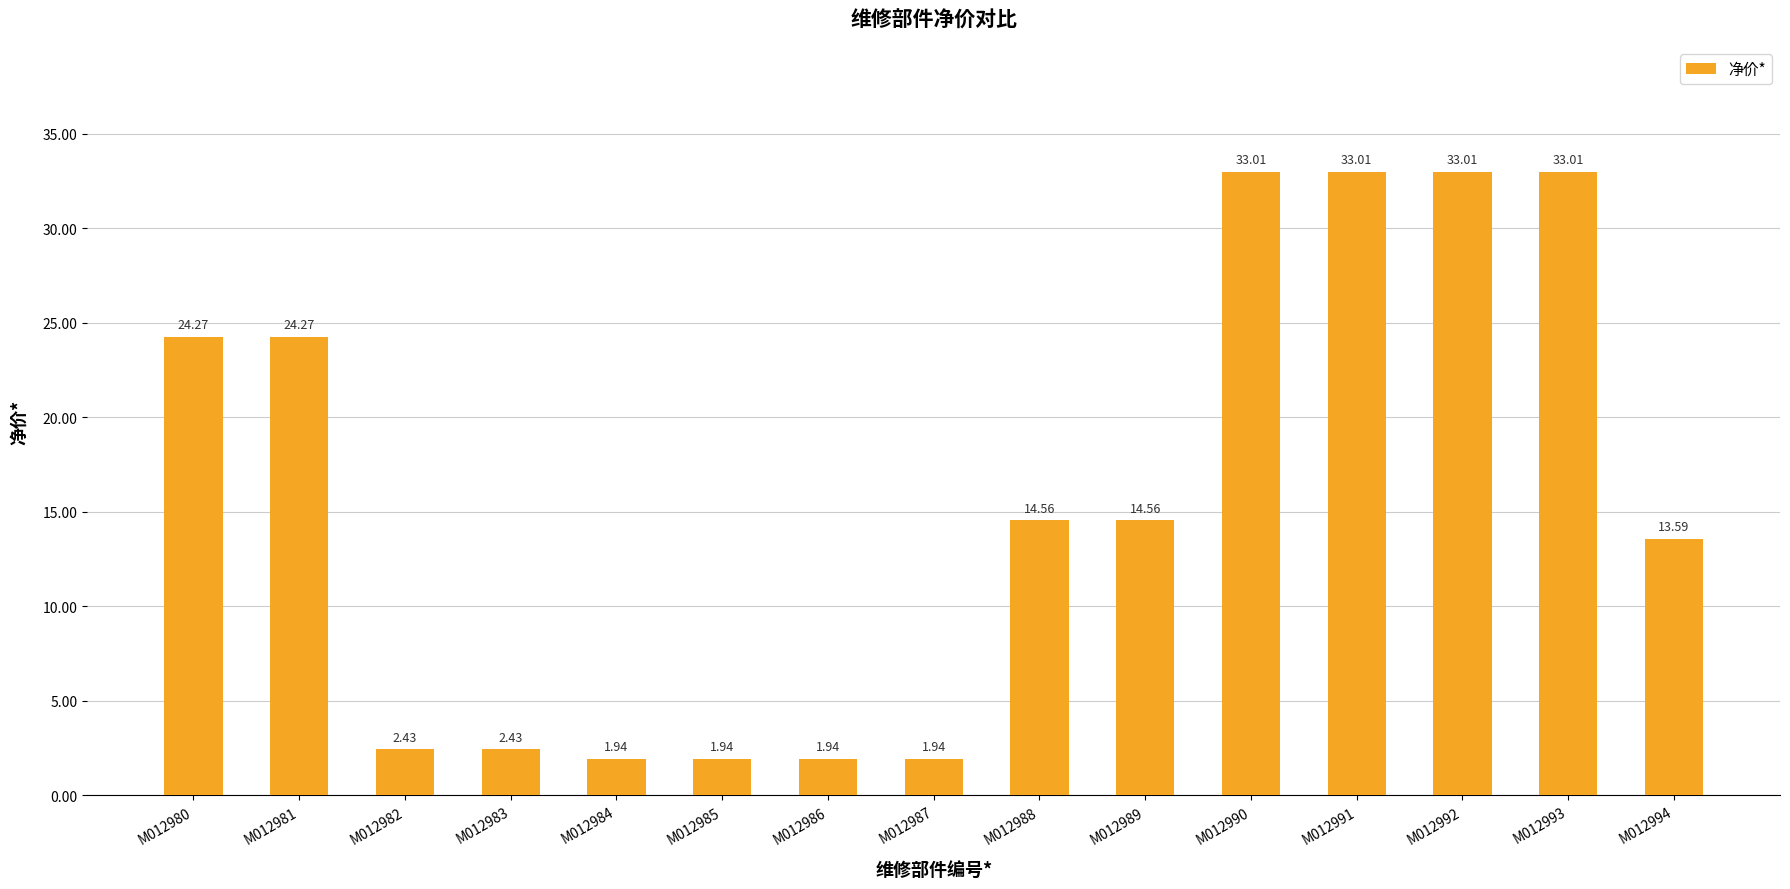

What is the change in value from M012987 to M012992?

+31.1